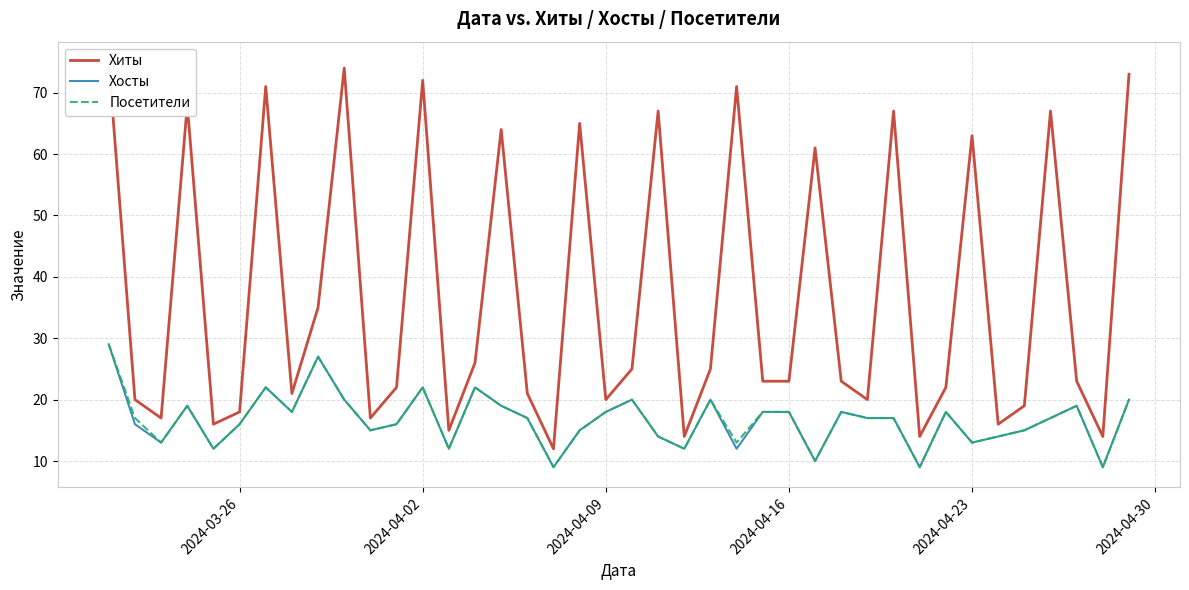

How many series are shown in this chart?

3